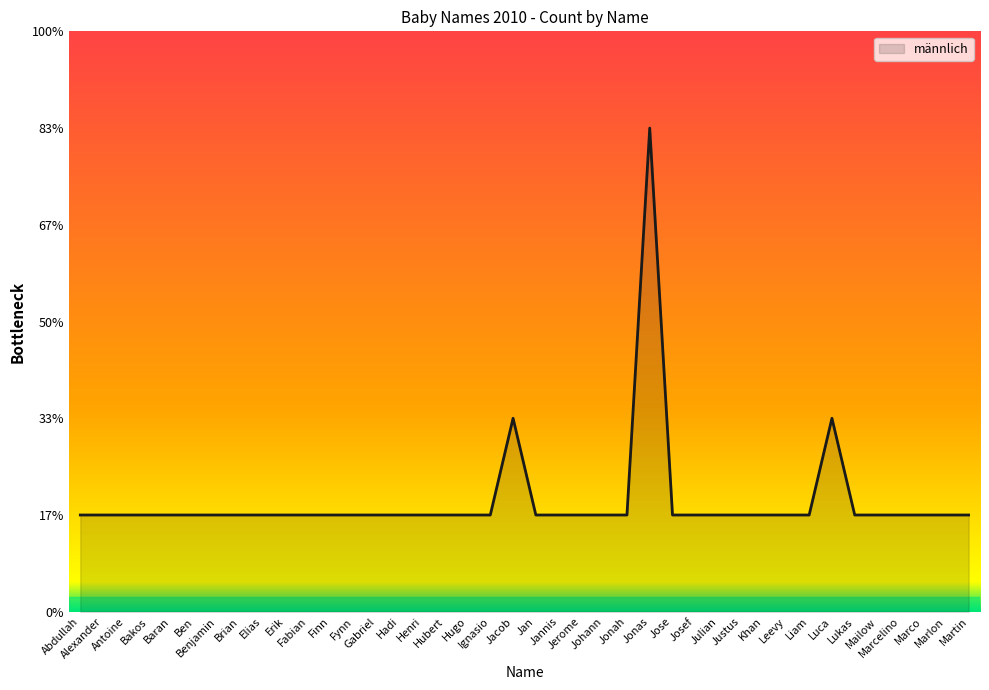

Rank the categories by value from lowest to highest.

Abdullah, Alexander, Antoine, Bakos, Baran, Ben, Benjamin, Brian, Elias, Erik, Fabian, Finn, Fynn, Gabriel, Hadi, Henri, Hubert, Hugo, Ignasio, Jan, Jannis, Jerome, Johann, Jonah, Jose, Josef, Julian, Justus, Khan, Leevy, Liam, Lukas, Mailow, Marcelino, Marco, Marlon, Martin, Jacob, Luca, Jonas